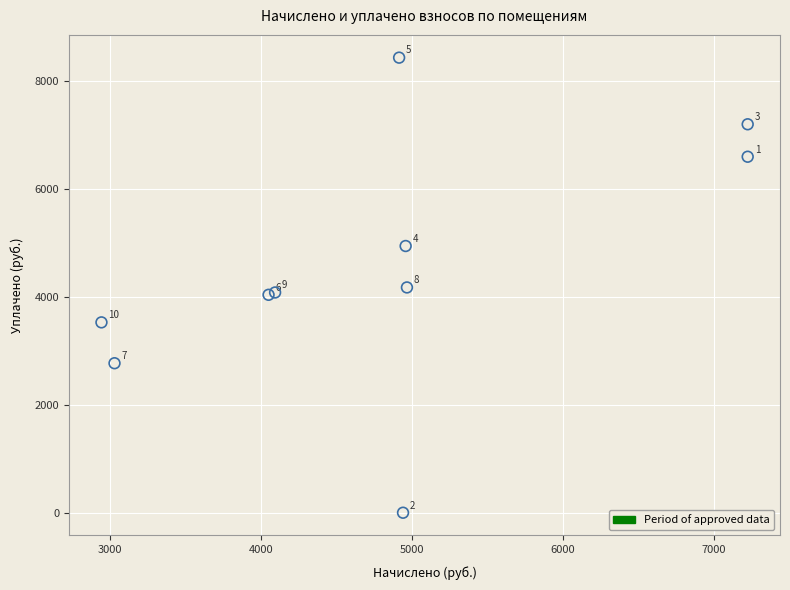

What Y value in the scatter plot is closest to 4216?

4174.5